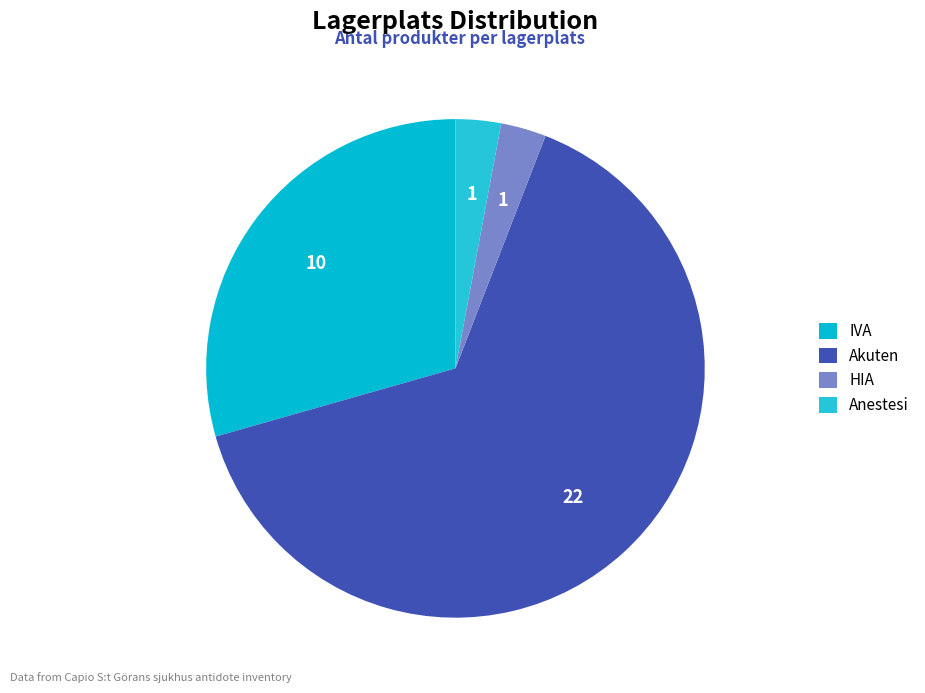

To the nearest percent, what is the combined percentage of Anestesi and HIA?

6%